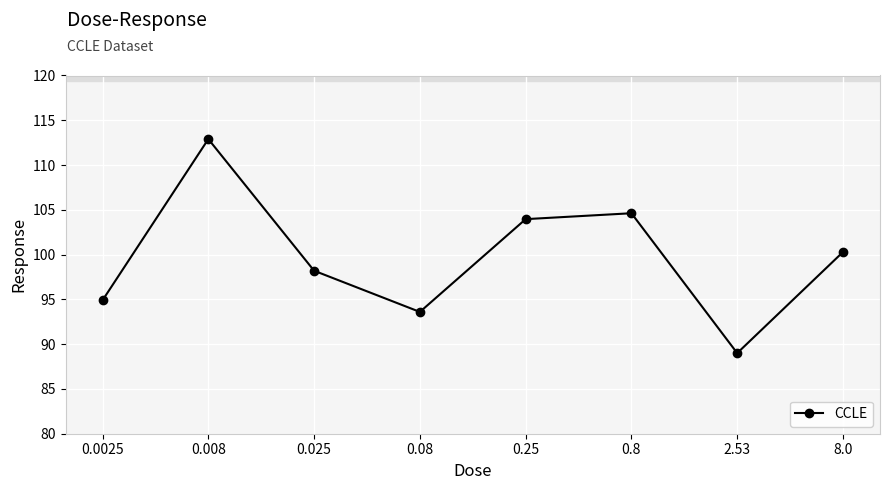

Where is the first local minimum?

0.08